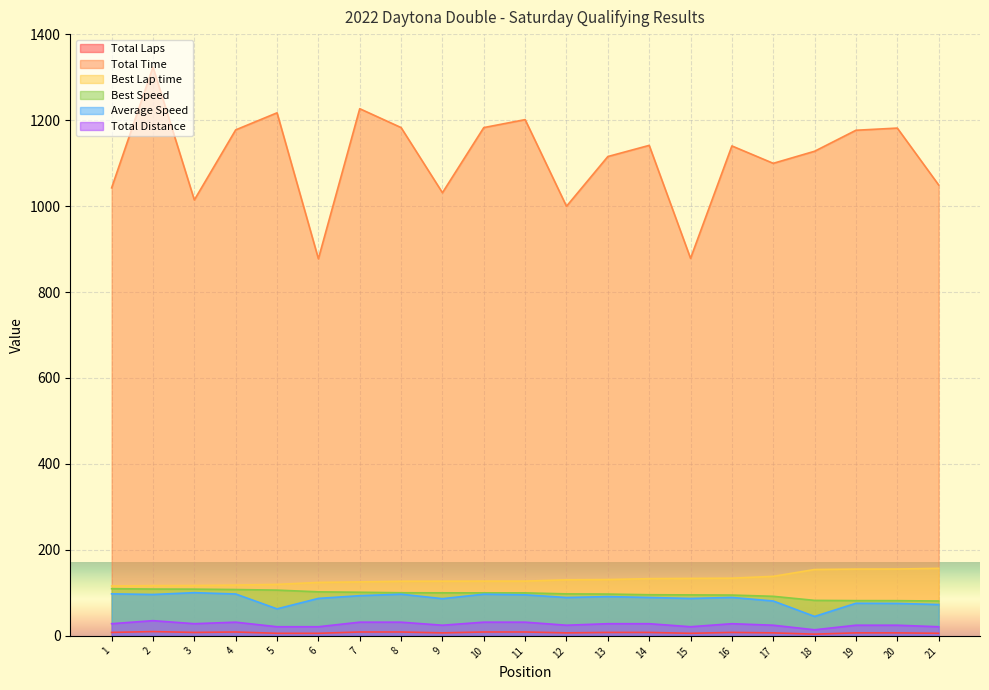

What is the maximum value for Total Distance?

35.4